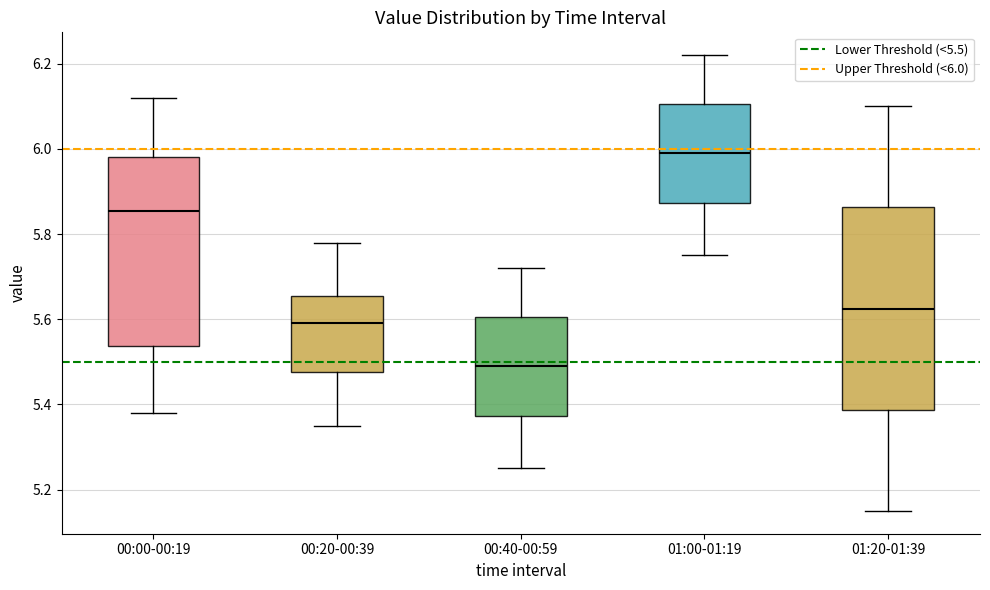

Which box has the lowest median line?

00:40-00:59